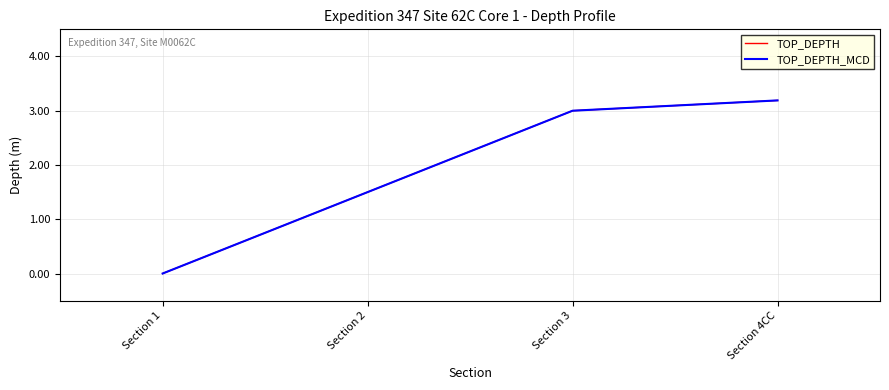

What is the greatest value displayed?

3.2